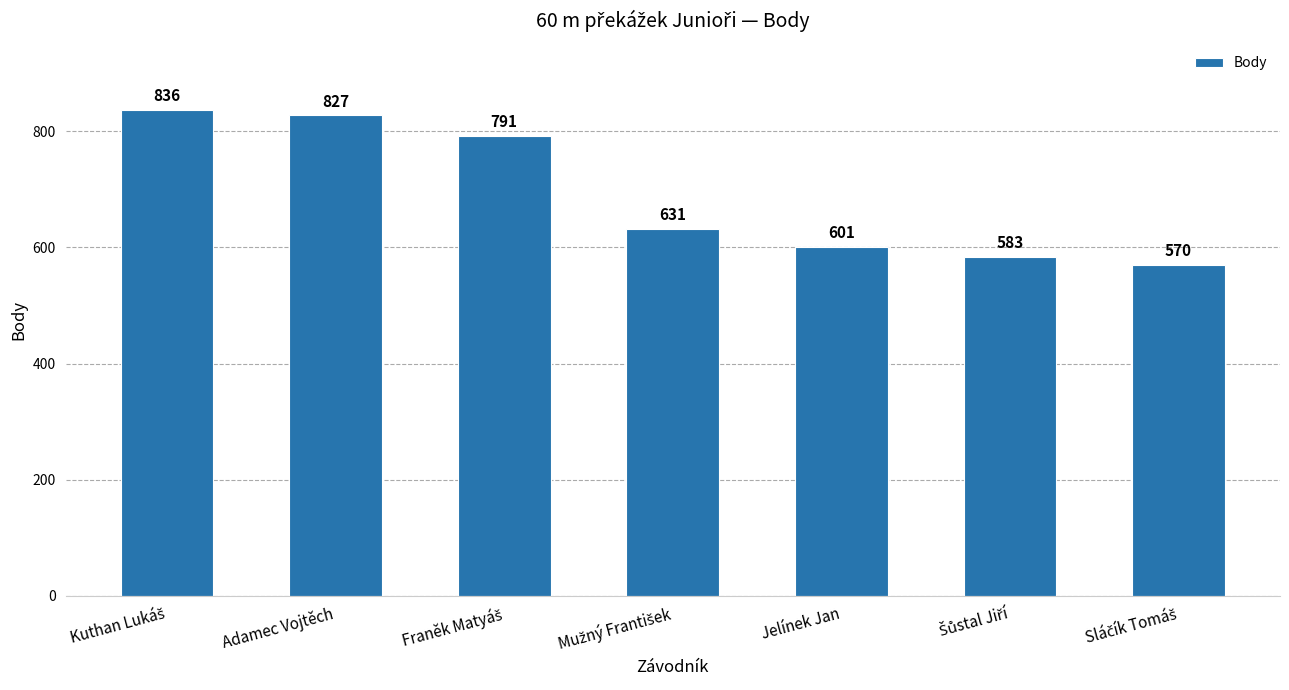

How many data points are less than 631?

3